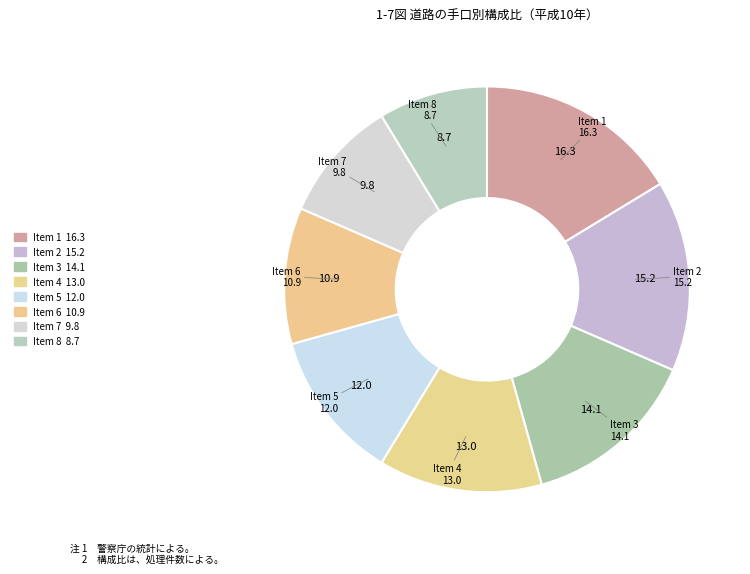

The Item 8 slice represents 9% of the pie. True or false?

True